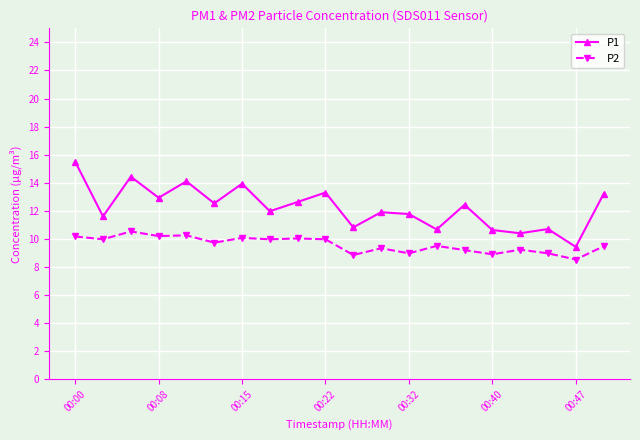

What is the value of the P1 point at the 5th from the left?

14.1